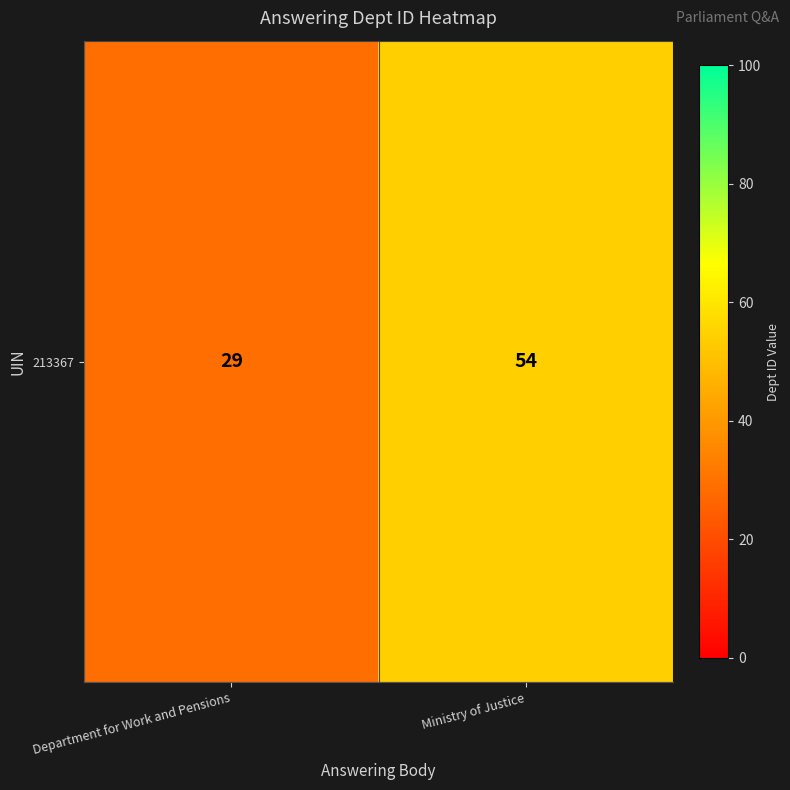

How many distinct data groups are displayed?

1